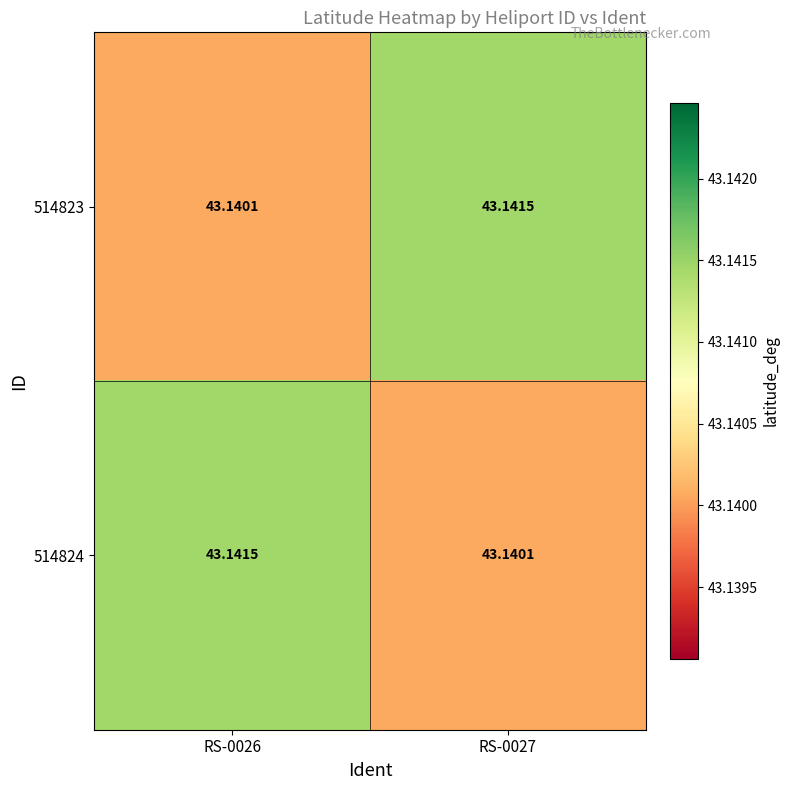

Is the value of 514823 at RS-0027 greater than the value of 514824 at RS-0027?

Yes